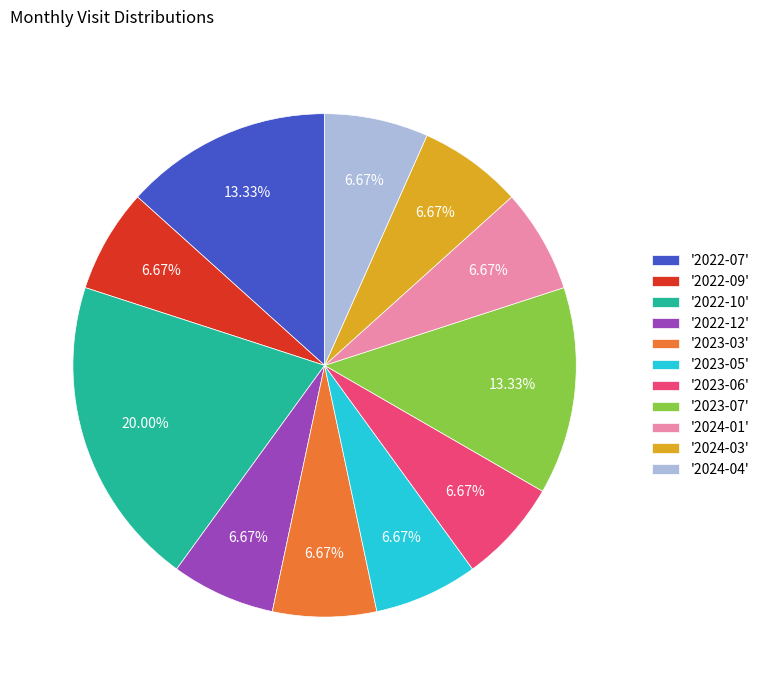

Does any single category account for the majority?

No